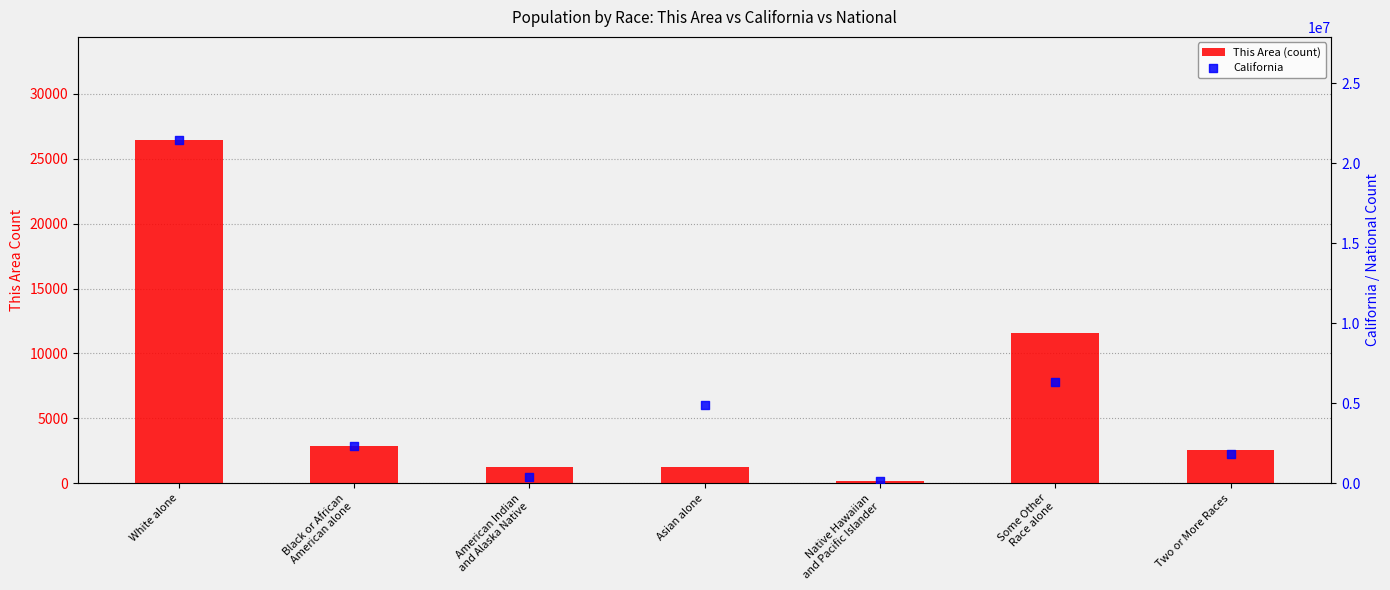

What is the total value across all series at Two or More Races?

1817913